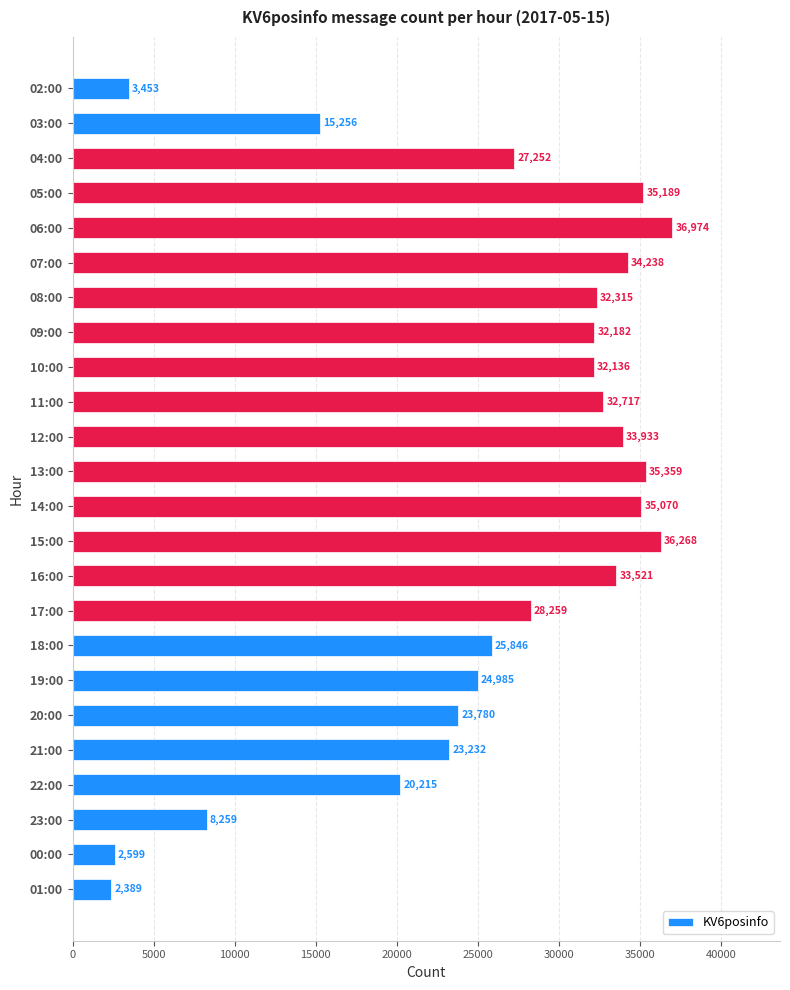

What is the minimum value shown in the chart?

2389